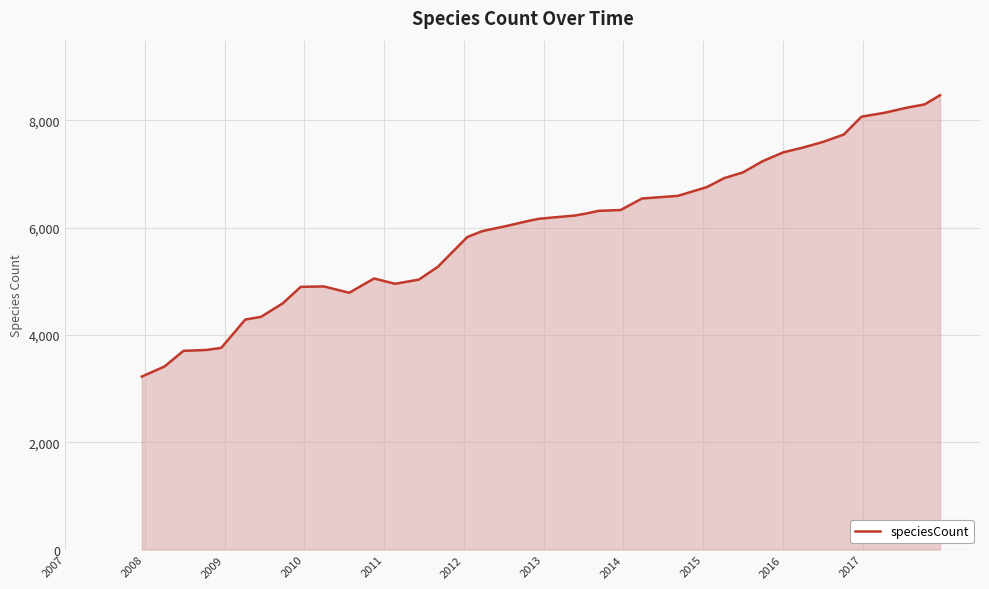

What is the minimum value shown in the chart?

3223